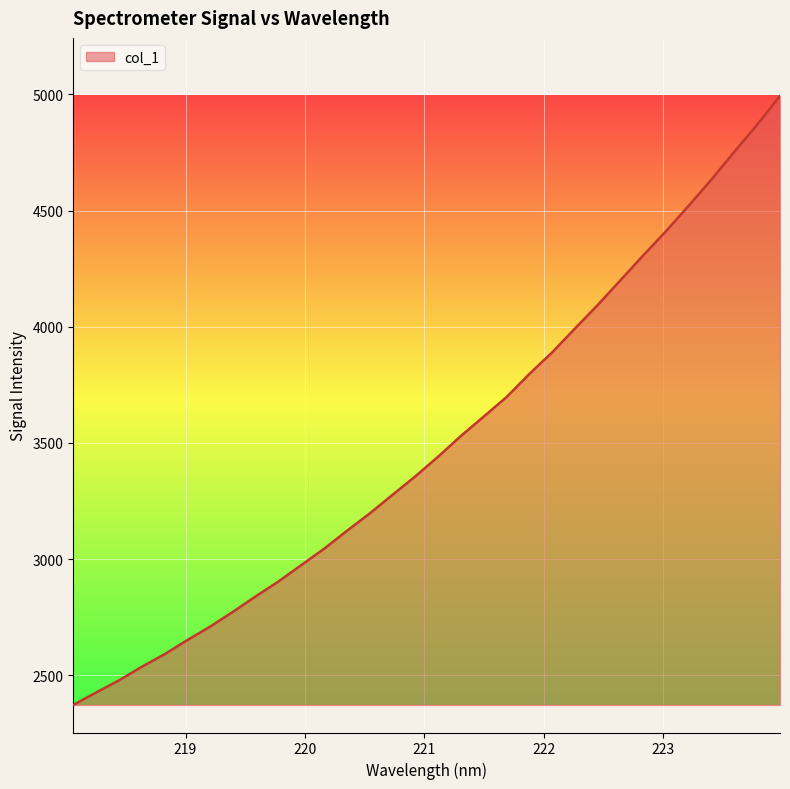

What is the difference between the maximum and minimum values?

2620.2